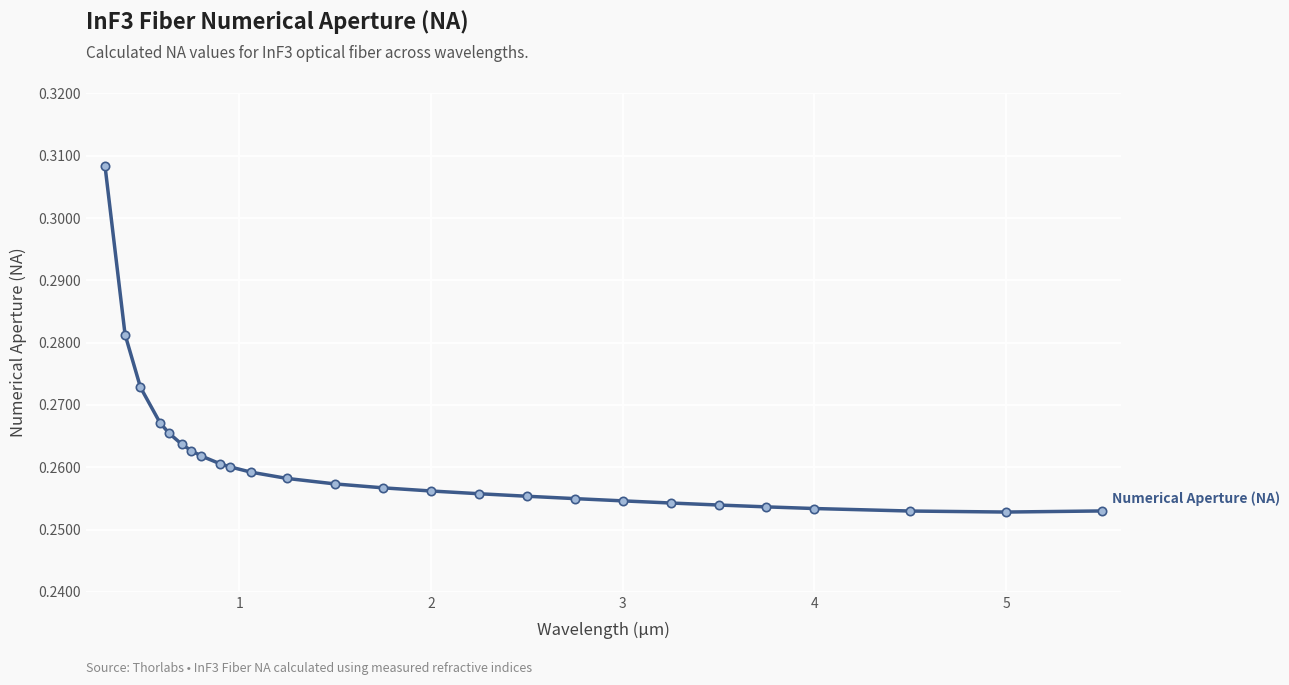

What is the sum of all values?

6.8